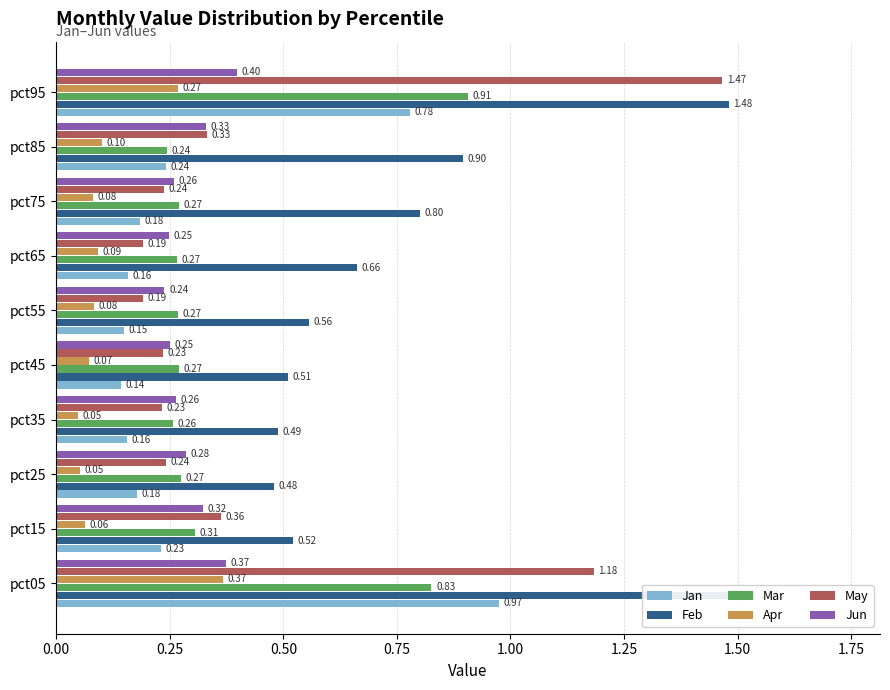

How many Jun values are between 0 and 1?

10